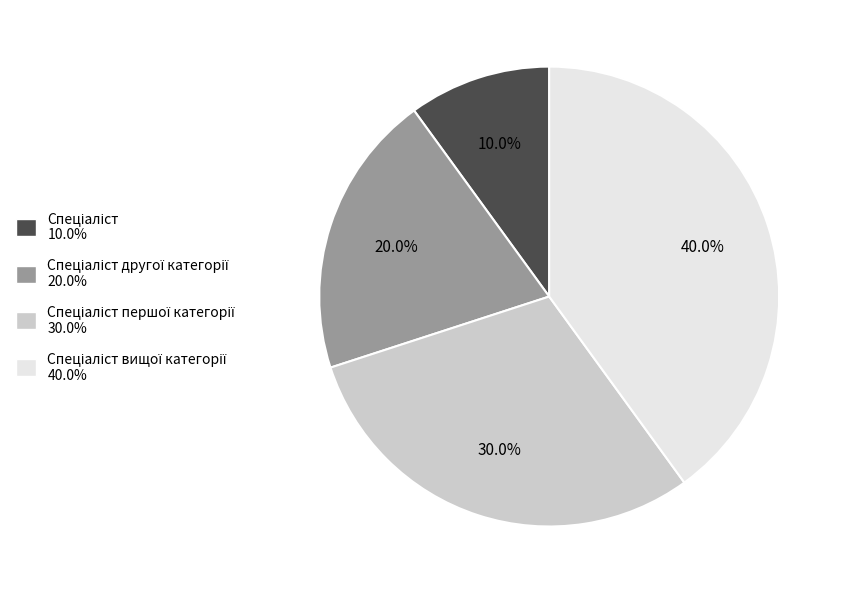

Is there a majority slice in this chart?

No